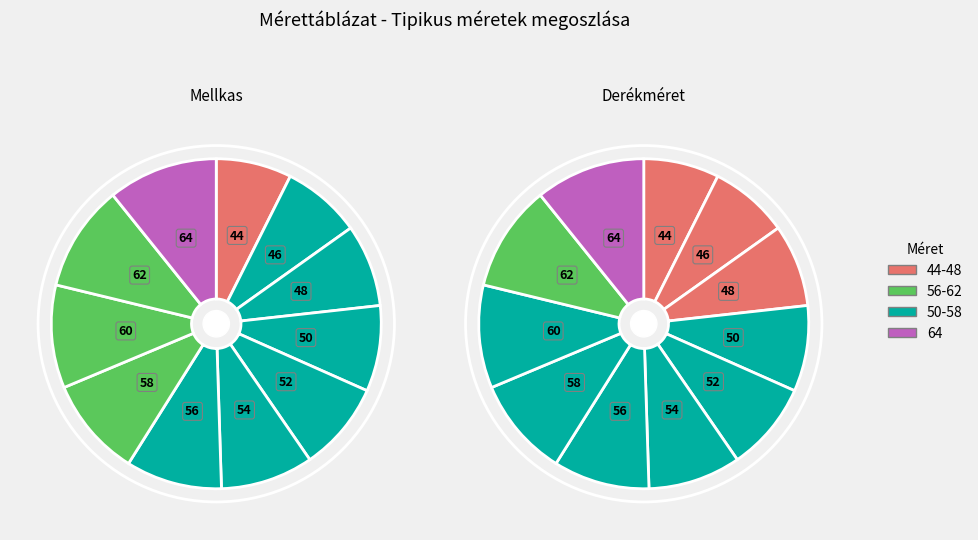

Count the number of slices in the pie.

11